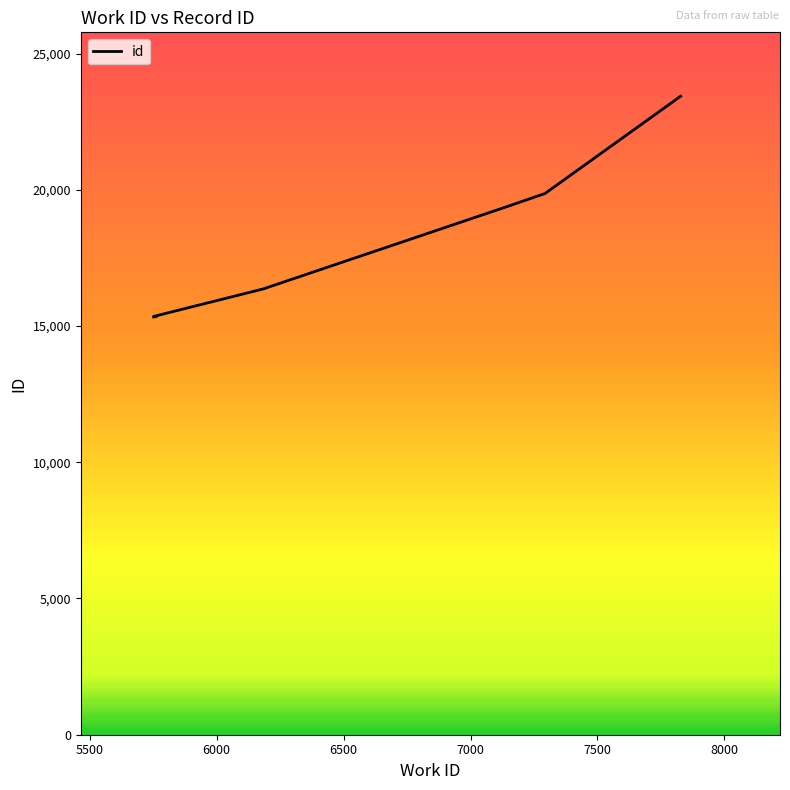

Is it true that the value at 7293 is 13753?

False